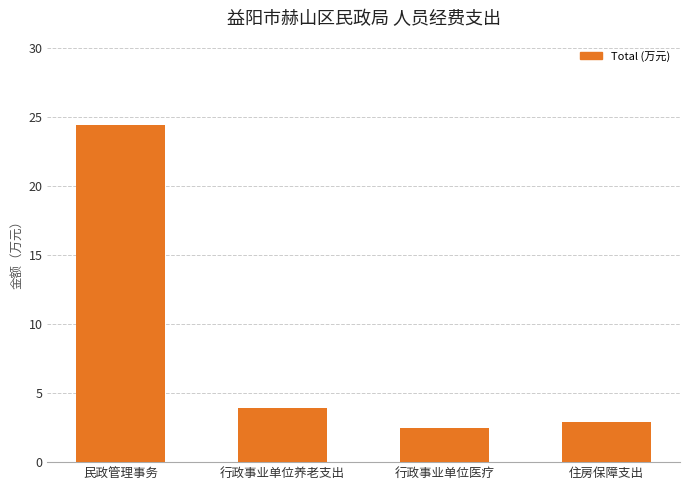

What is the change in value from 行政事业单位养老支出 to 住房保障支出?

-1.0